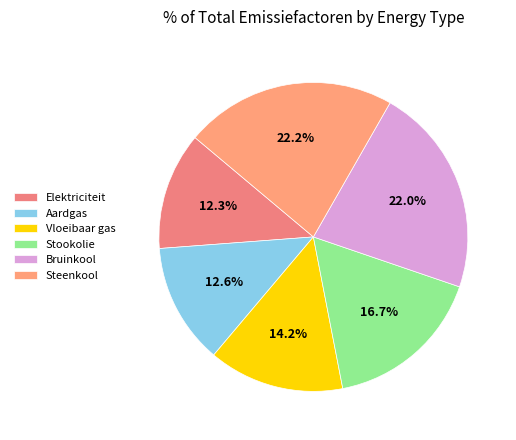

To the nearest percent, what is the combined percentage of Vloeibaar gas and Elektriciteit?

27%